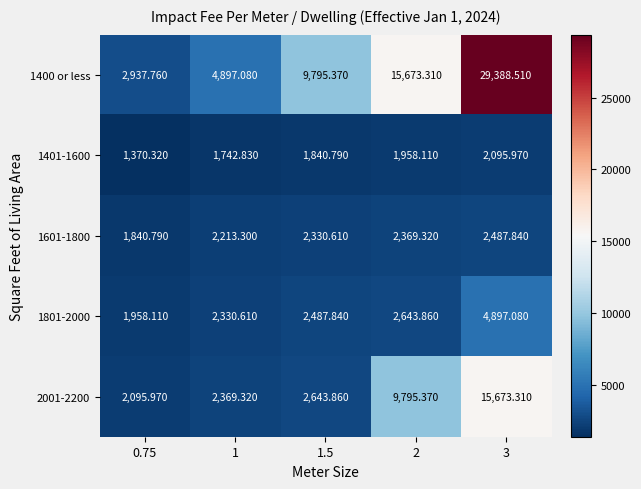

Is the value of 1601-1800 at 0.75 greater than the value of 1400 or less at 0.75?

No